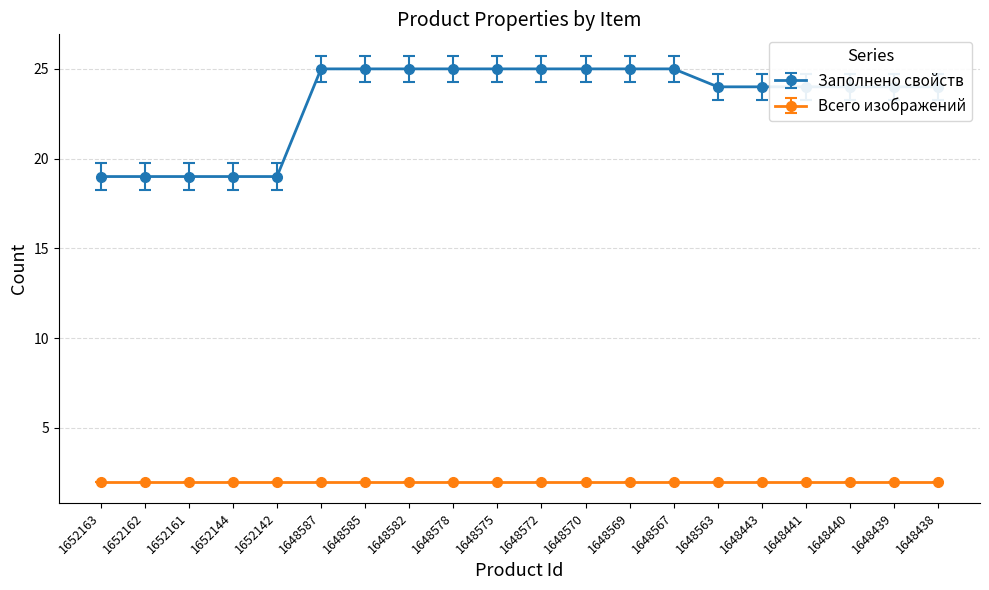

What is the greatest value displayed?

25